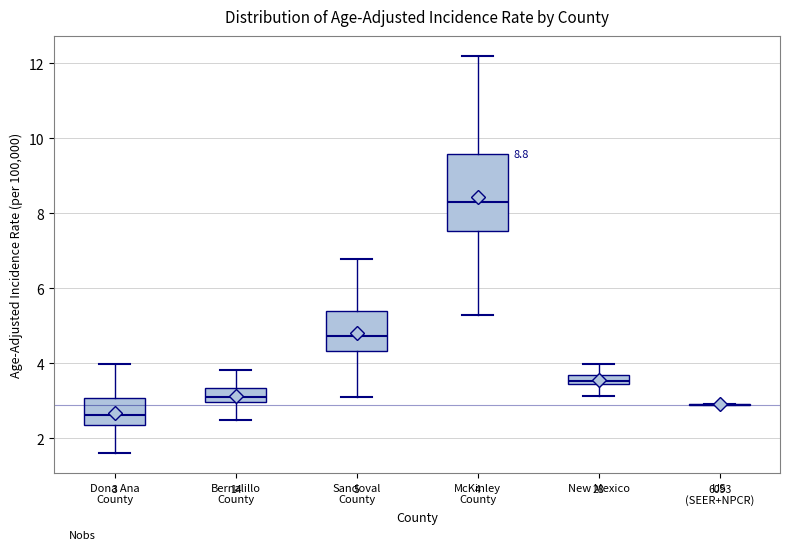

Comparing the boxes themselves (not the whiskers), which one is the tallest?

McKinley County